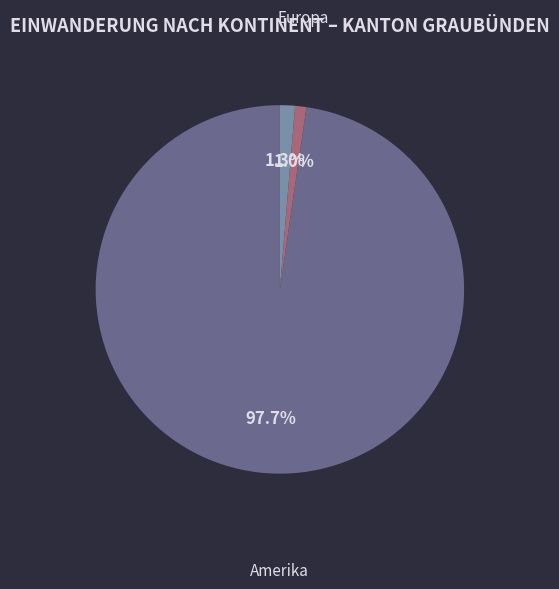

Does any single category account for the majority?

Yes